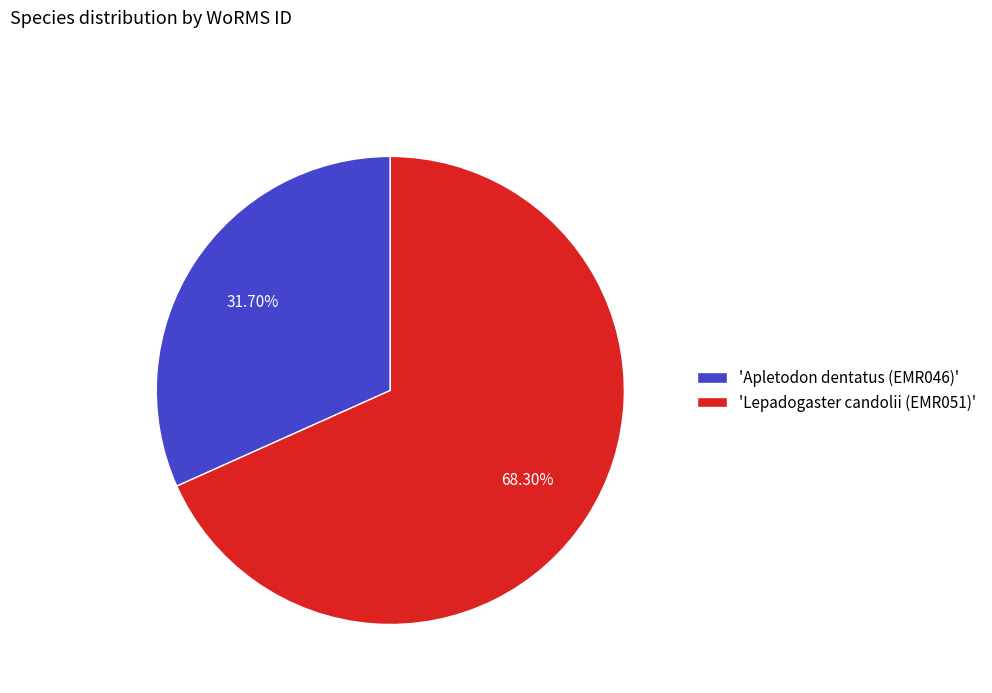

Rank the categories by value from highest to lowest.

'Lepadogaster candolii (EMR051)', 'Apletodon dentatus (EMR046)'